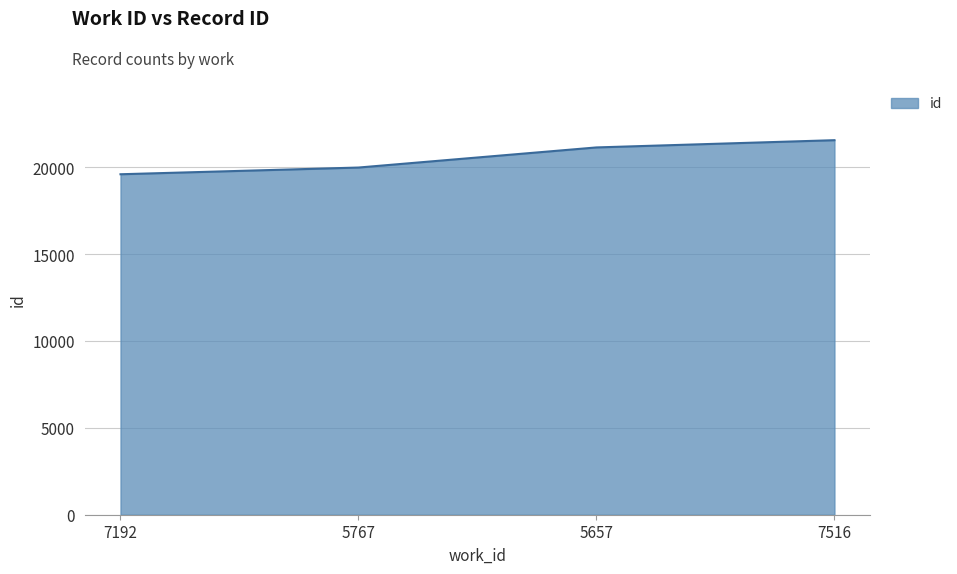

What is the change in value from 7192 to 7516?

+1961